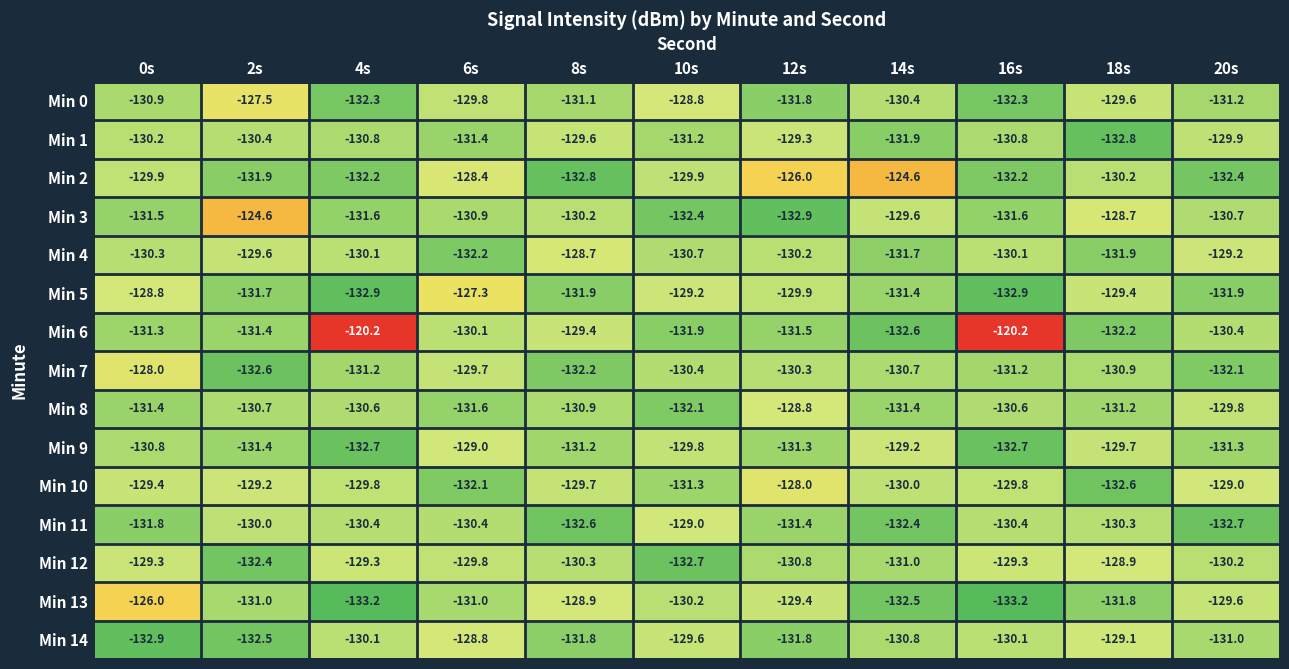

The Min 0 series shows -131.2 at 20s. True or false?

True